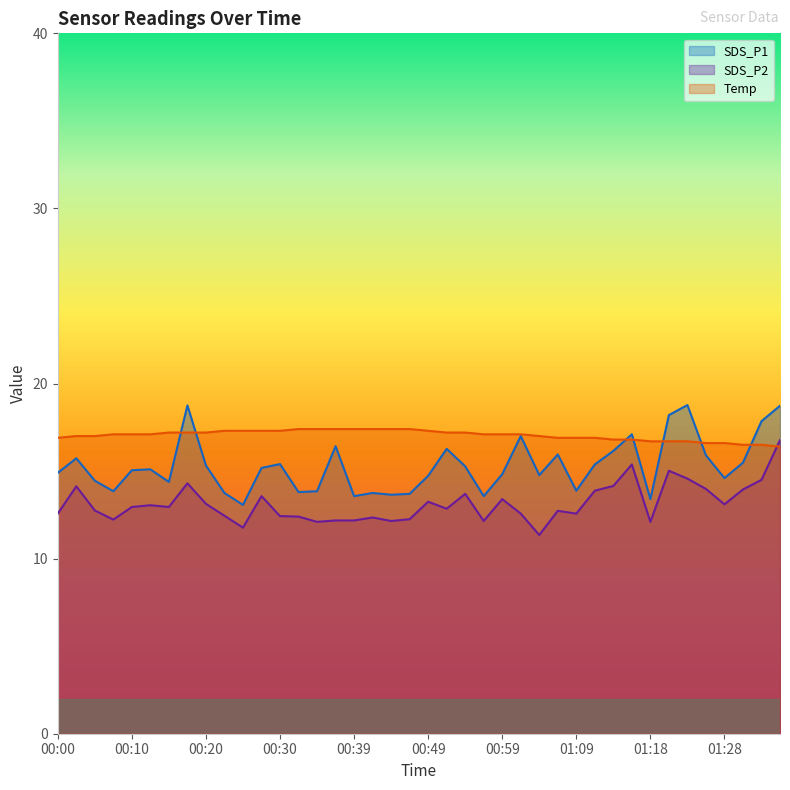

Which series has the largest total across all categories?

Temp